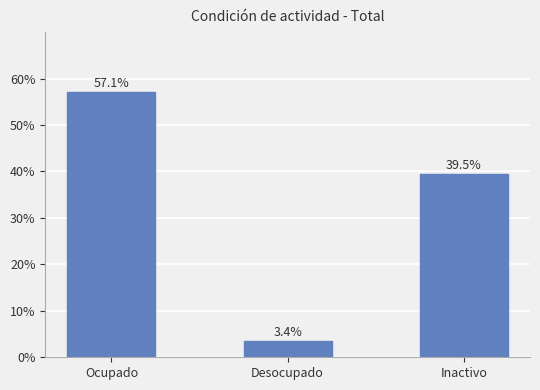

Reading left to right, extract all data points from this chart.

Ocupado=57.1	Desocupado=3.4	Inactivo=39.5